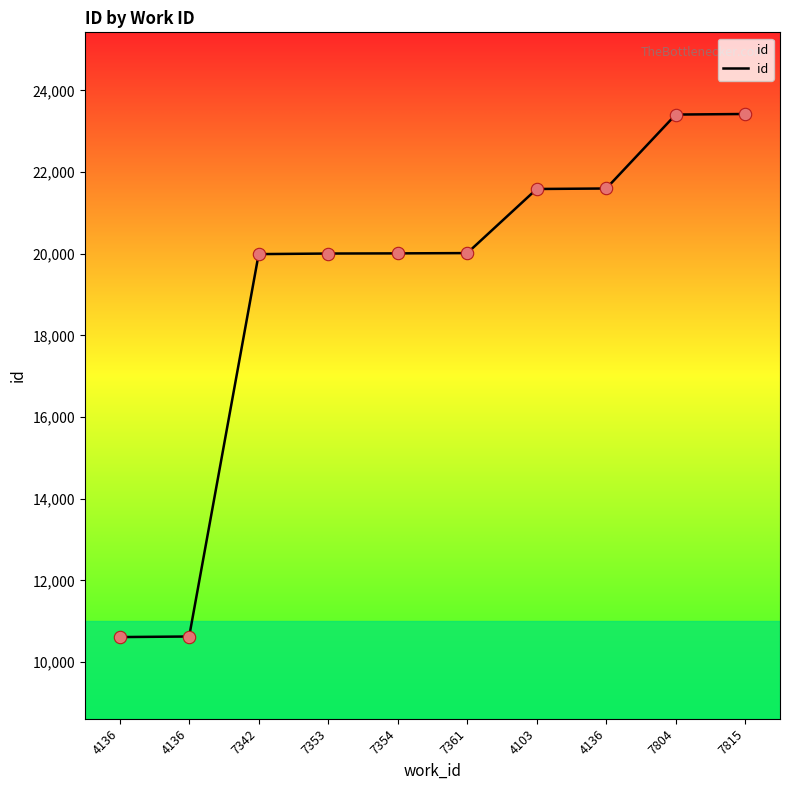

Approximately how many times larger is the value at 4136 compared to 7804?

0.5